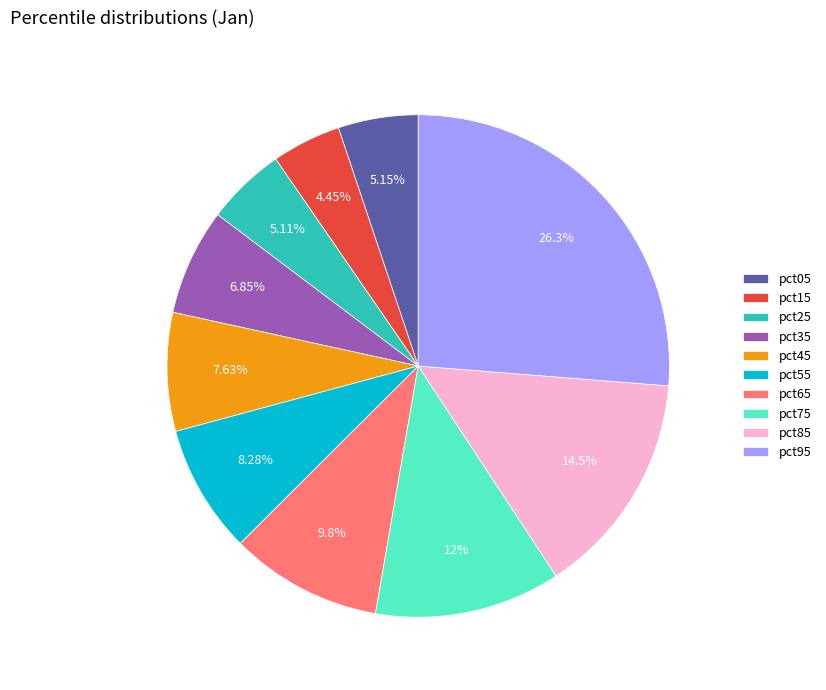

To the nearest percent, what is the combined percentage of pct65 and pct75?

22%